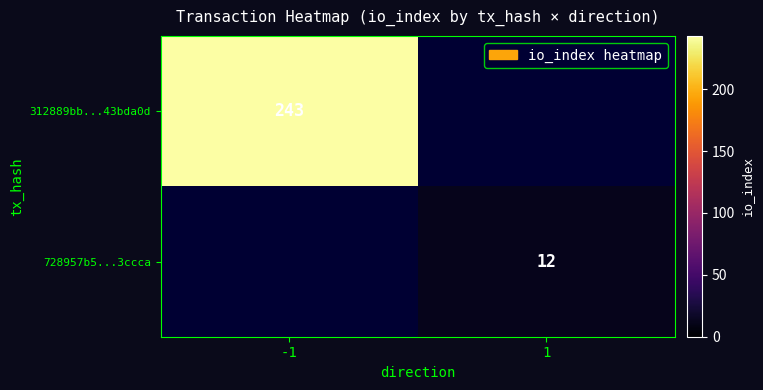

The 312889bb...43bda0d series shows 117 at -1. True or false?

False